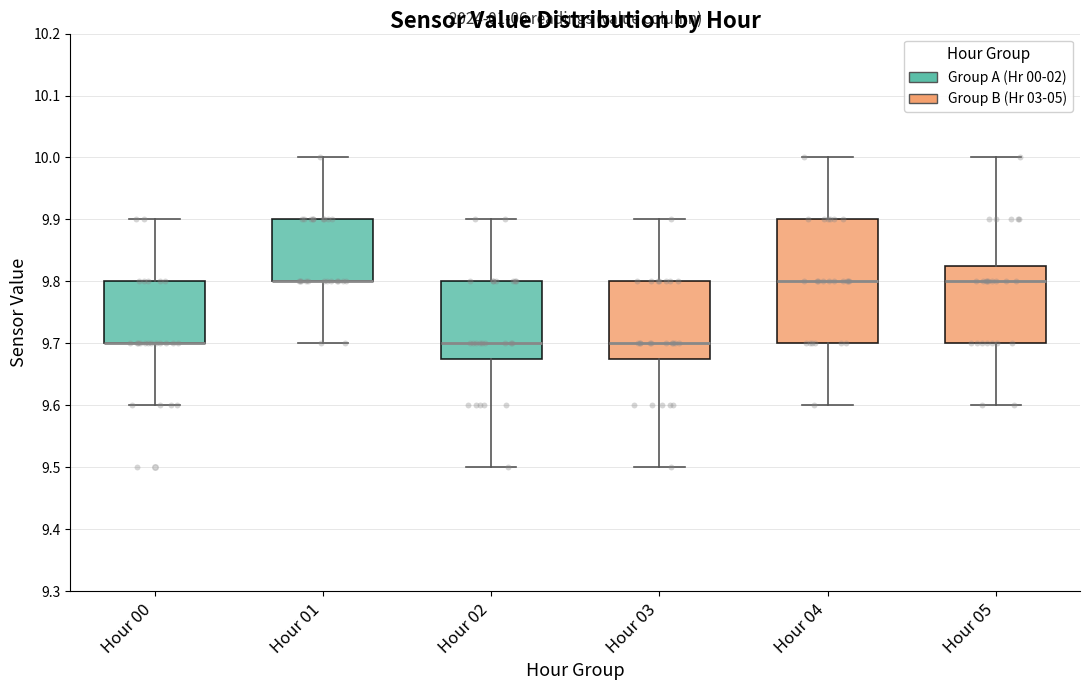

Reading left to right, read every box against the y-axis: the position of its median line, the range the box covers, and the ends of its whiskers. The values are not printed on the chart, so give them approximately, as read against the axis.

Hour 00: median 9.70 (drawn on the box's lower edge), box 9.70 to 9.80, whiskers 9.60 to 9.90
Hour 01: median 9.80 (drawn on the box's lower edge), box 9.80 to 9.90, whiskers 9.70 to 10.00
Hour 02: median 9.70, box 9.68 to 9.80, whiskers 9.50 to 9.90
Hour 03: median 9.70, box 9.68 to 9.80, whiskers 9.50 to 9.90
Hour 04: median 9.80, box 9.70 to 9.90, whiskers 9.60 to 10.00
Hour 05: median 9.80, box 9.70 to 9.83, whiskers 9.60 to 10.00